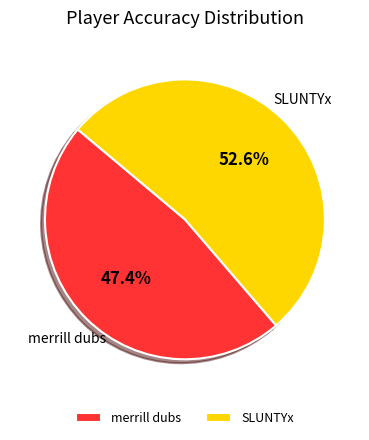

Is it true that merrill dubs is 47% of the pie?

True